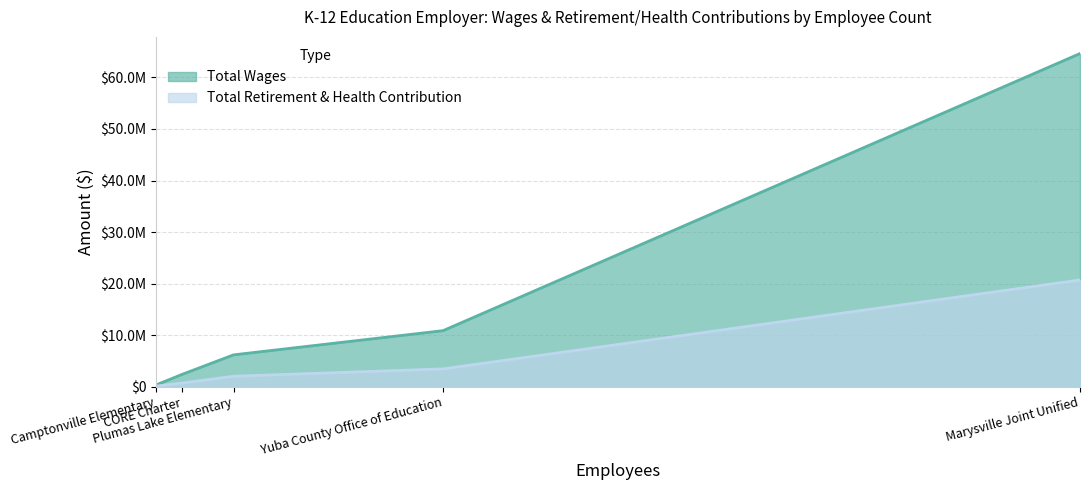

True or false: Total Retirement & Health Contribution and Total Wages cross at least once.

False